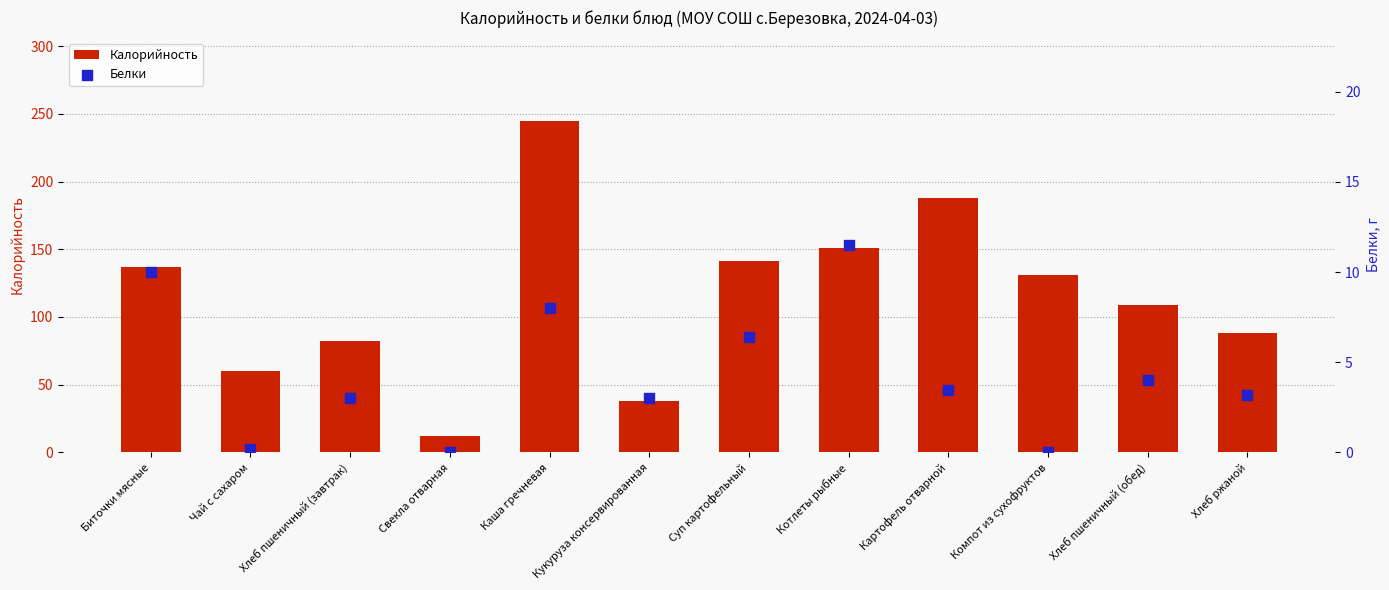

Which series has the largest Y range (max minus min)?

Калорийность